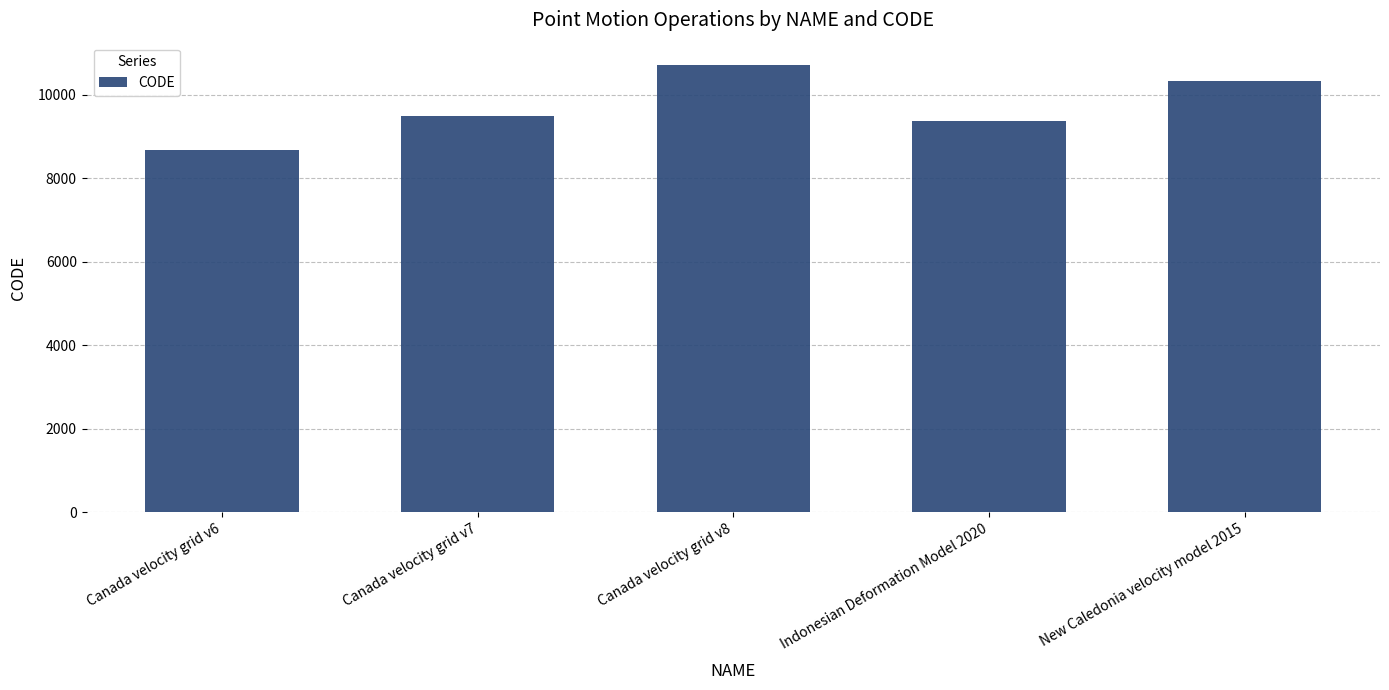

Reading left to right, what are all the values shown in this chart?

8676	9483	10707	9375	10323